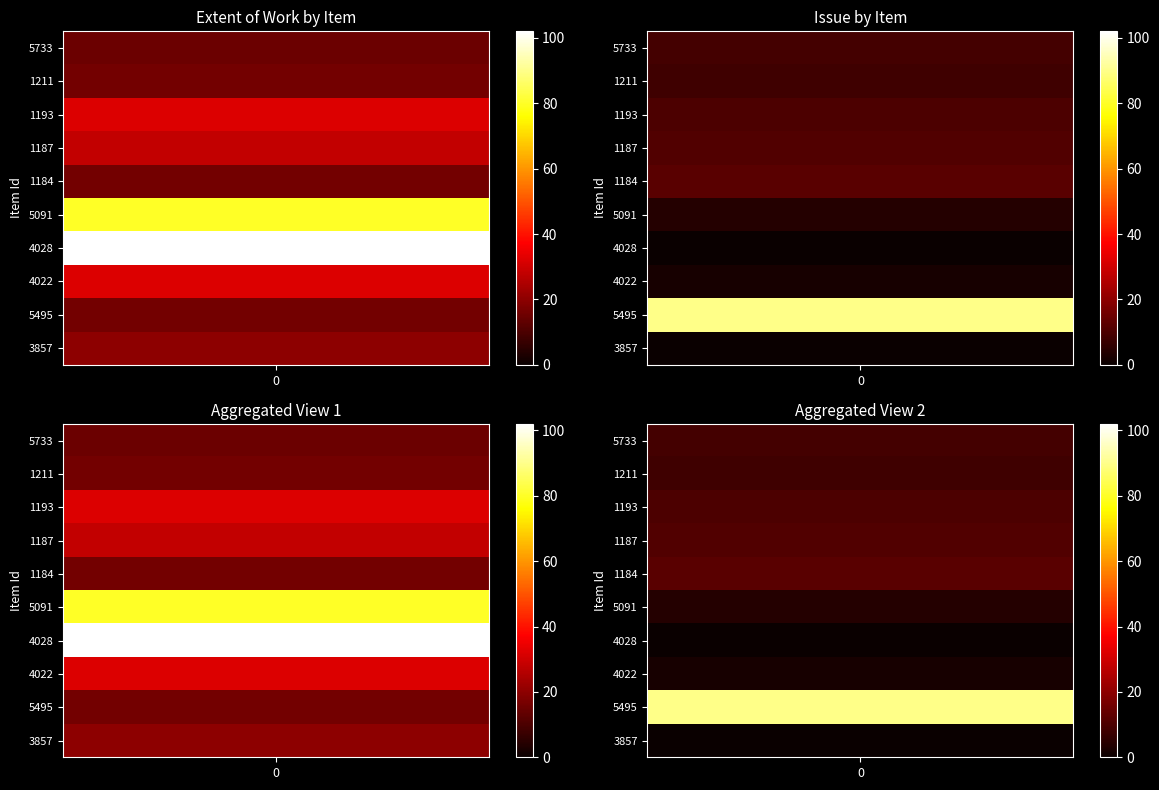

Is the value of 5733 at 5 greater than the value of 1211 at 5?

No